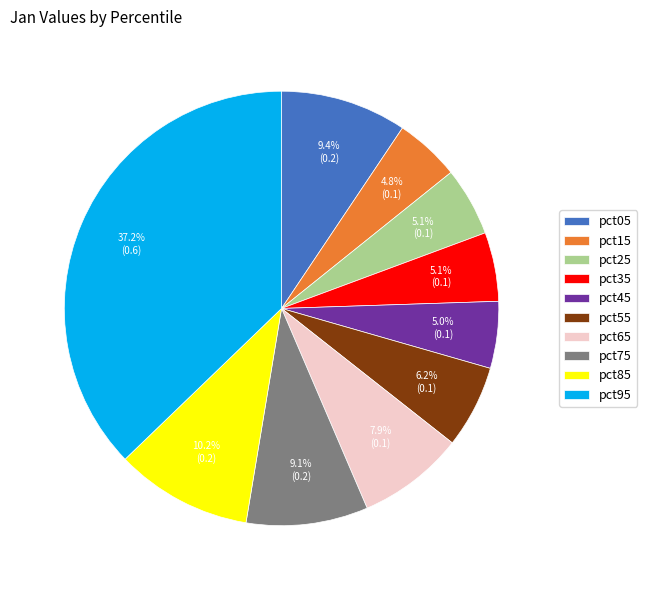

What is the largest slice in the pie chart?

pct95